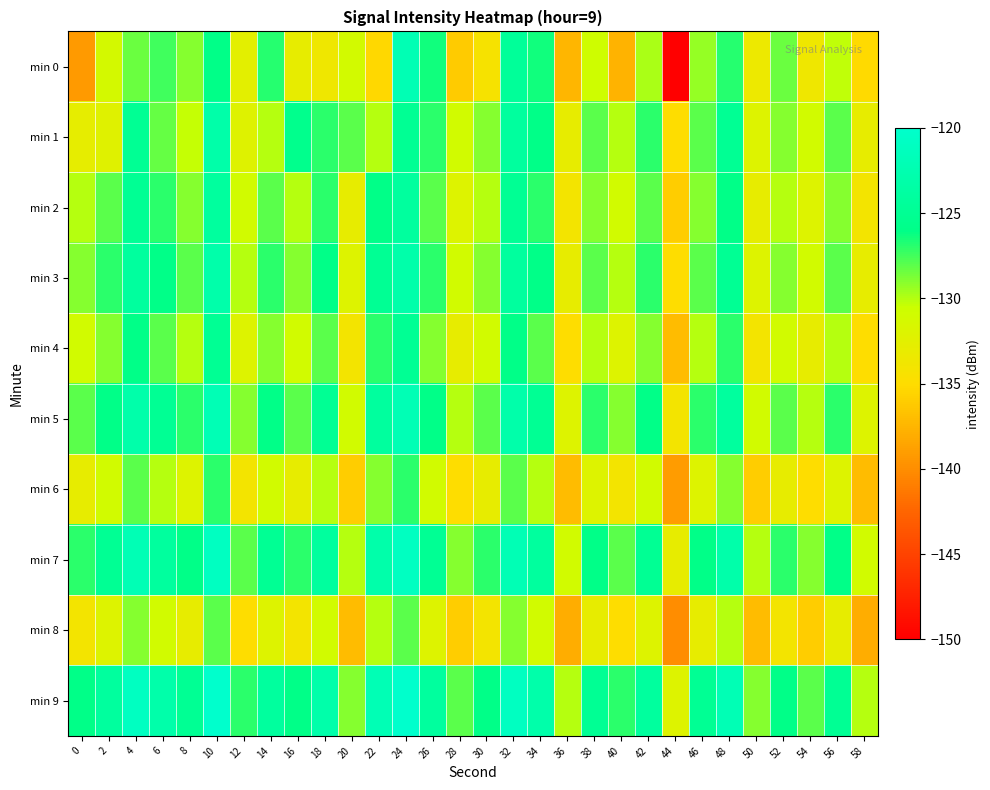

How many distinct data groups are displayed?

10